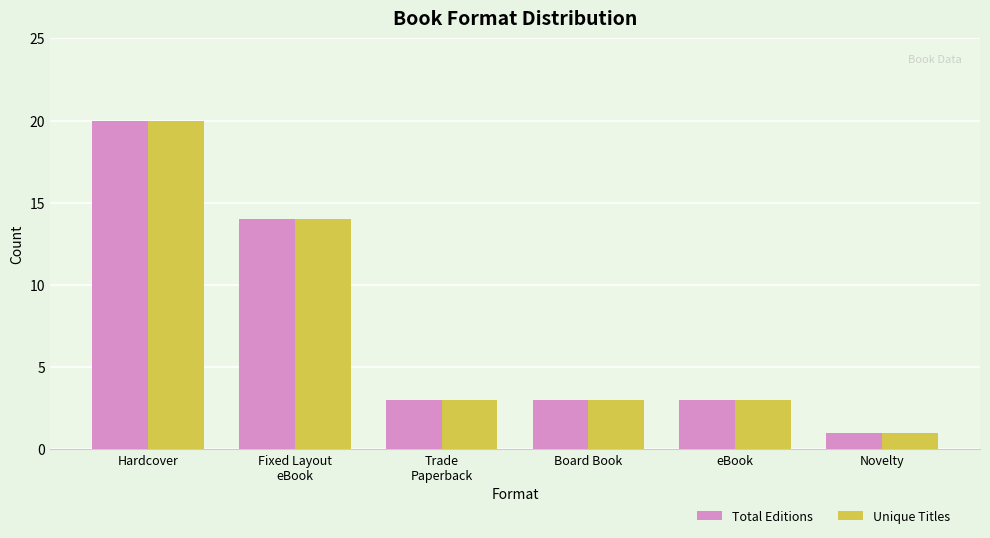

What is the label of the 5th bar from the right?

Fixed Layout
eBook